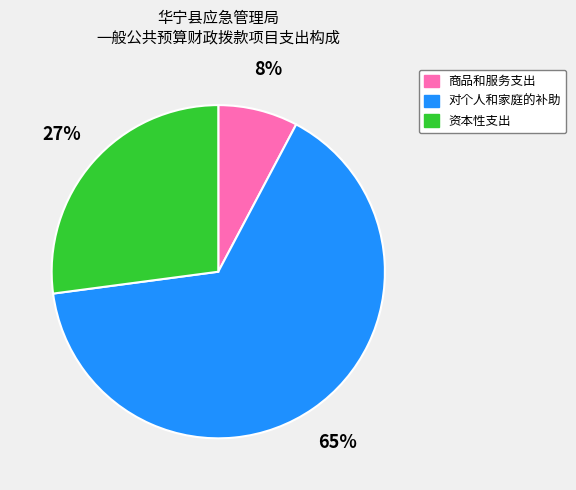

Count the number of slices in the pie.

3